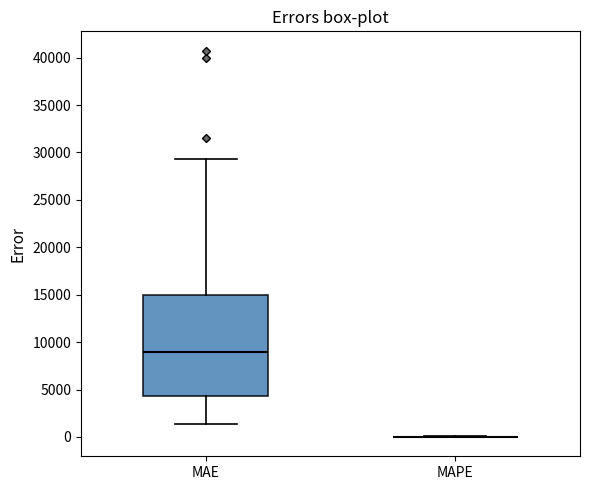

Reading left to right, transcribe this box plot: for each box, give where its median line is, the range the box spans, and where its two whiskers end, as read against the y-axis. The values are not printed on the chart, so give them approximately, as read against the axis.

MAE: median 9000, box 4500 to 15000, whiskers 1500 to 29500
MAPE: box collapsed to a line at 0, whiskers 0 to 0